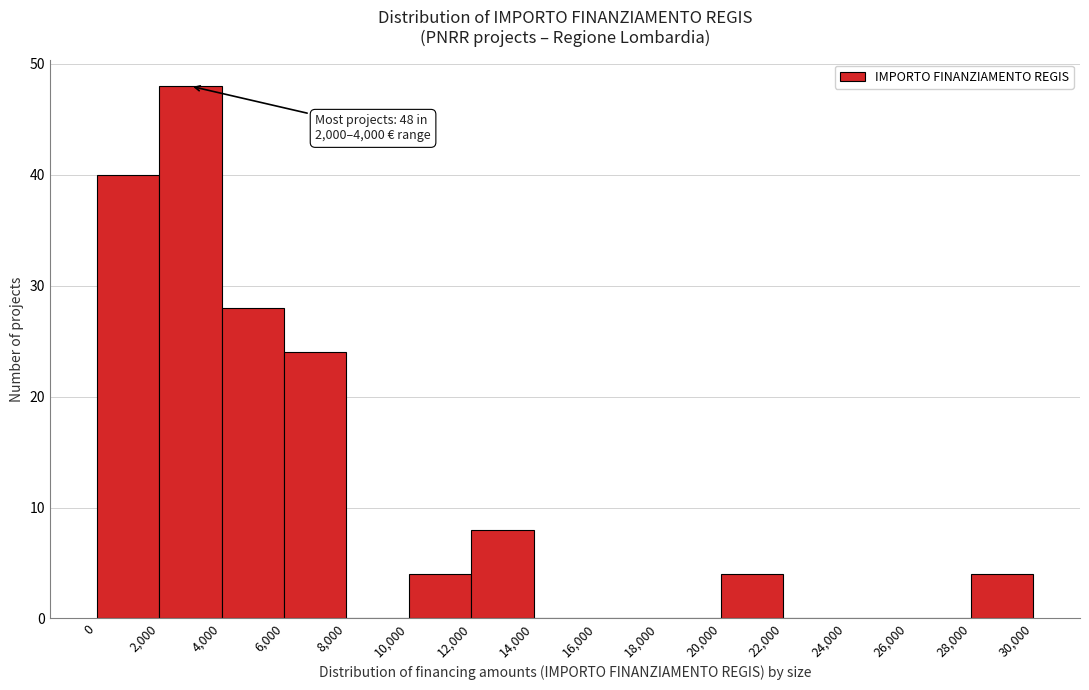

Over which range of the x-axis is the bar tallest?

2,000 to 4,000